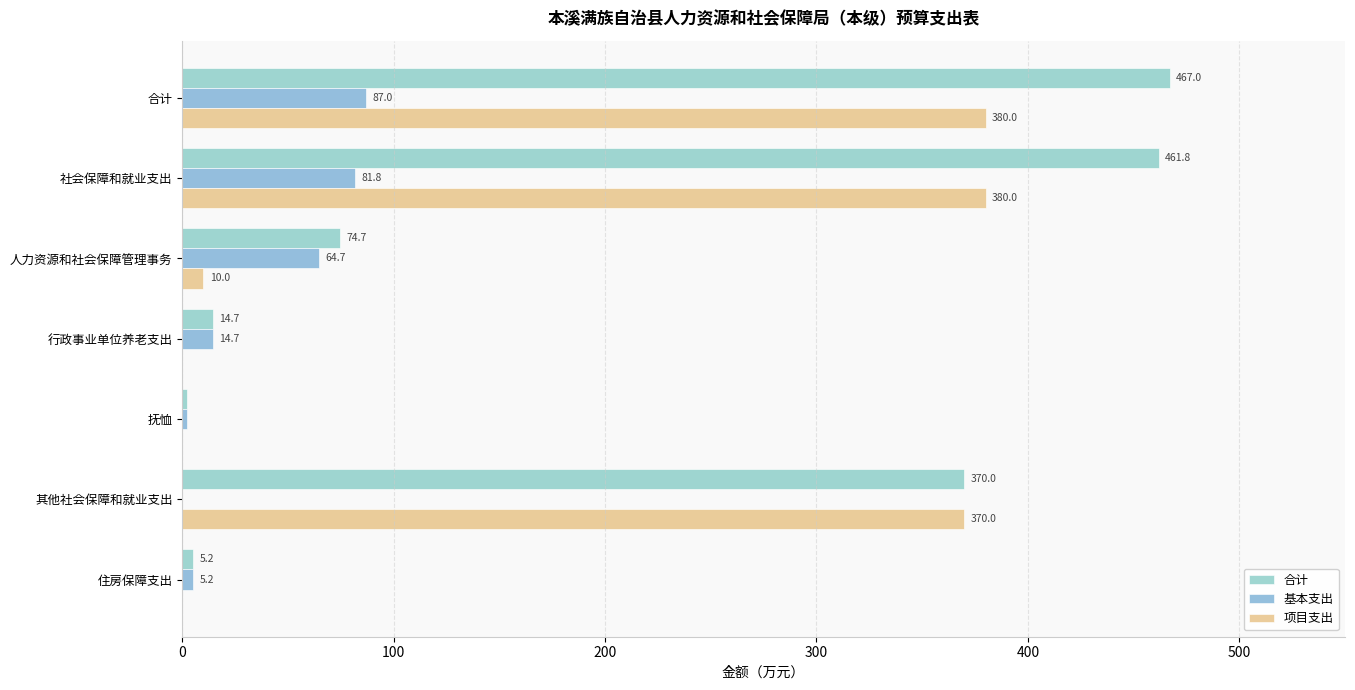

How many values in the 基本支出 series exceed 14?

4